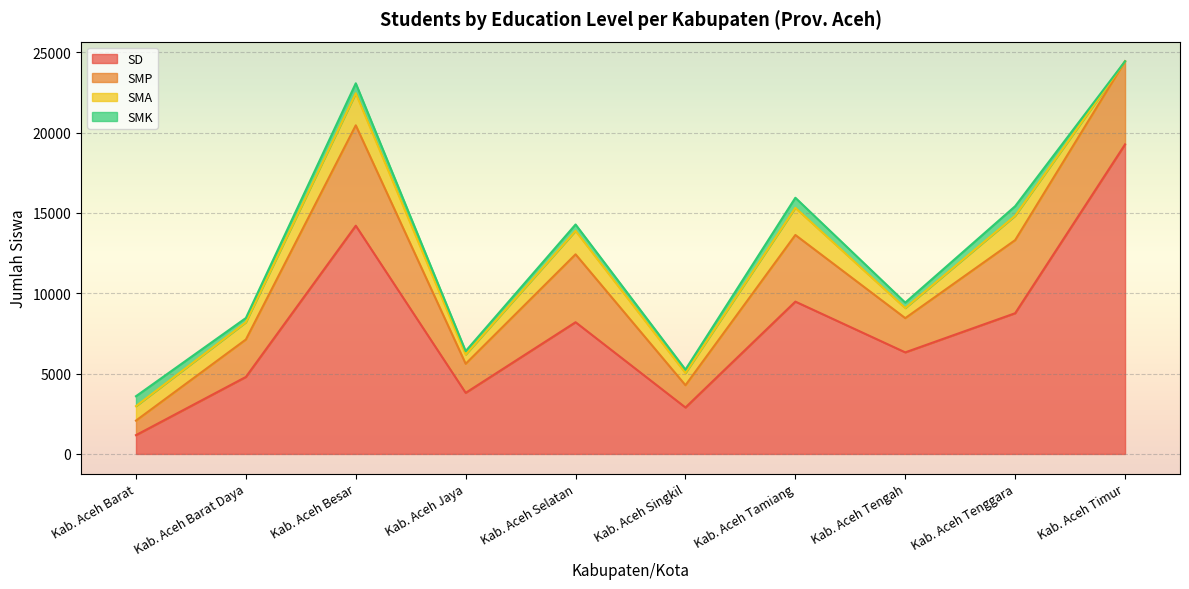

What is the label of the 4th point from the right?

Kab. Aceh Tamiang